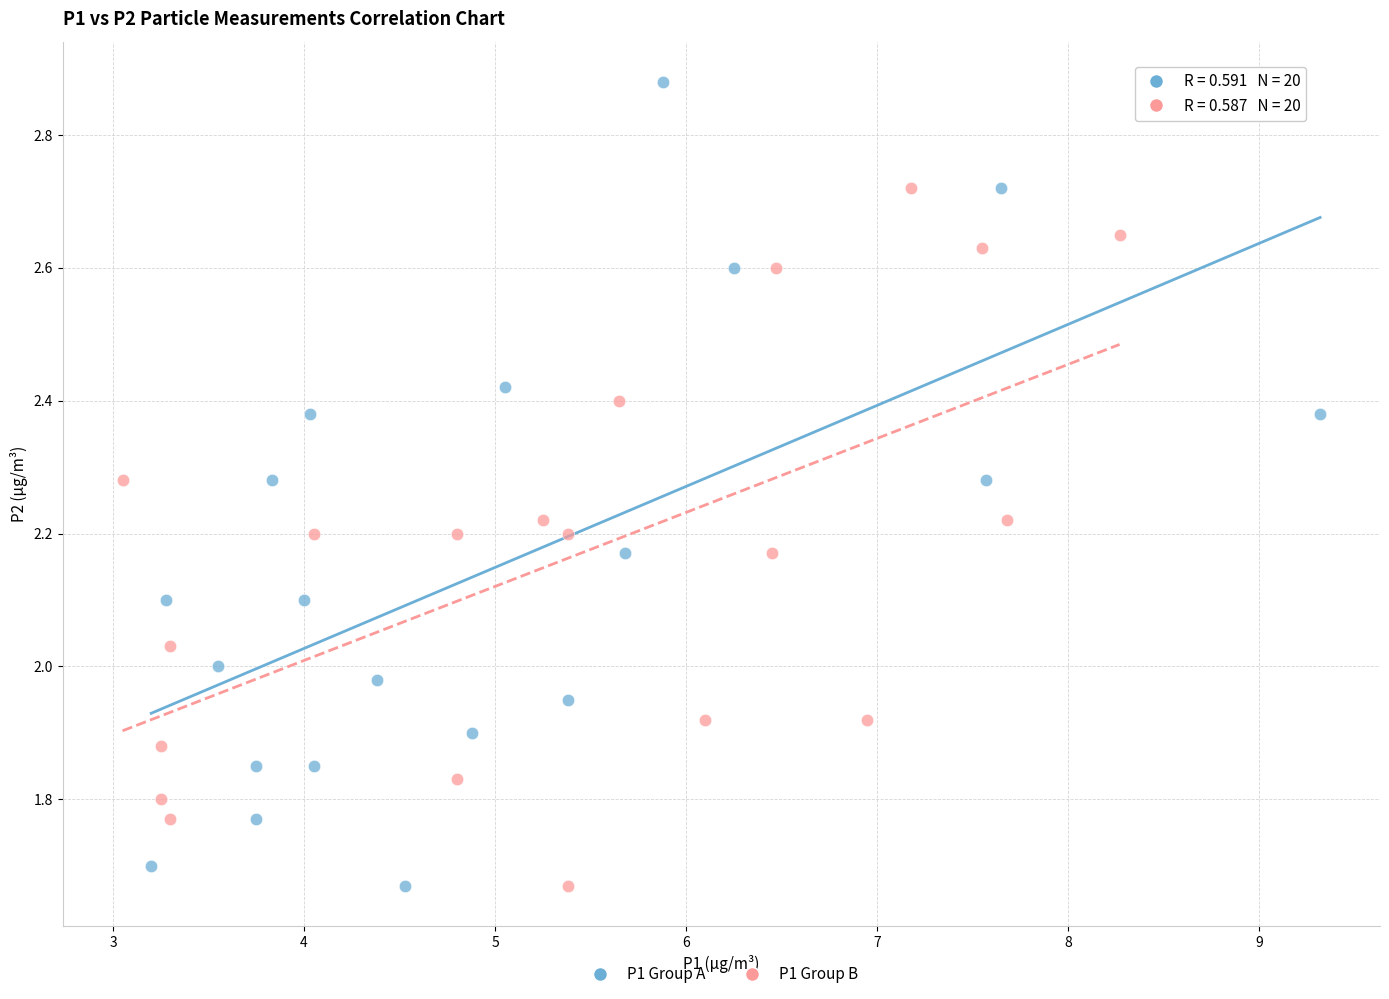

What are all the series names shown in the legend?

P1 Group A, P1 Group B